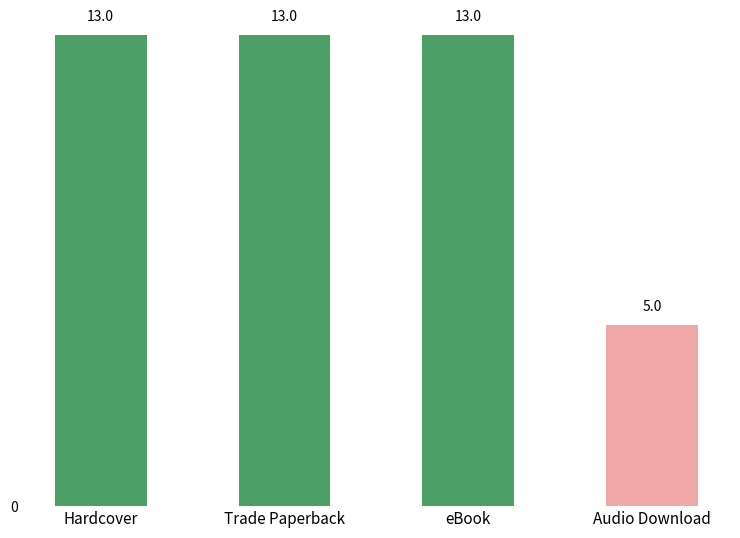

How many values are below 13?

1